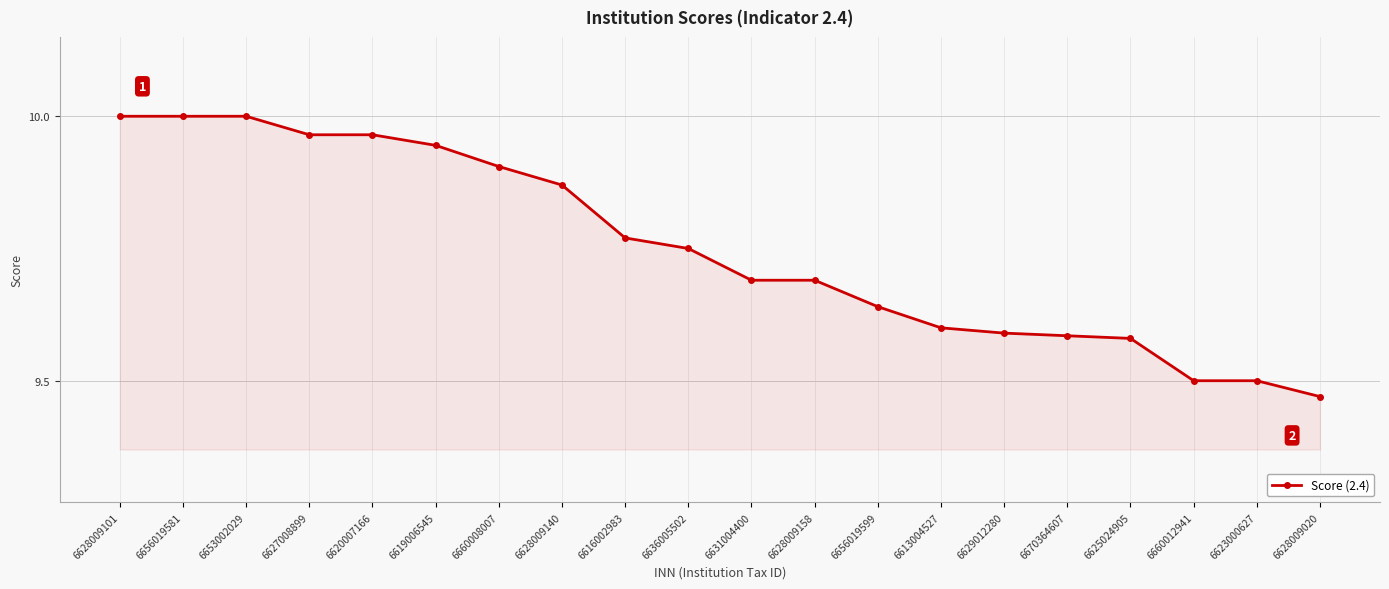

How many lines are shown in the chart?

1